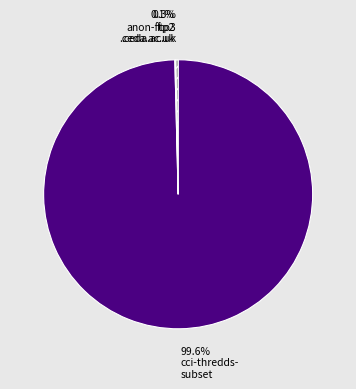

Is there a majority slice in this chart?

Yes